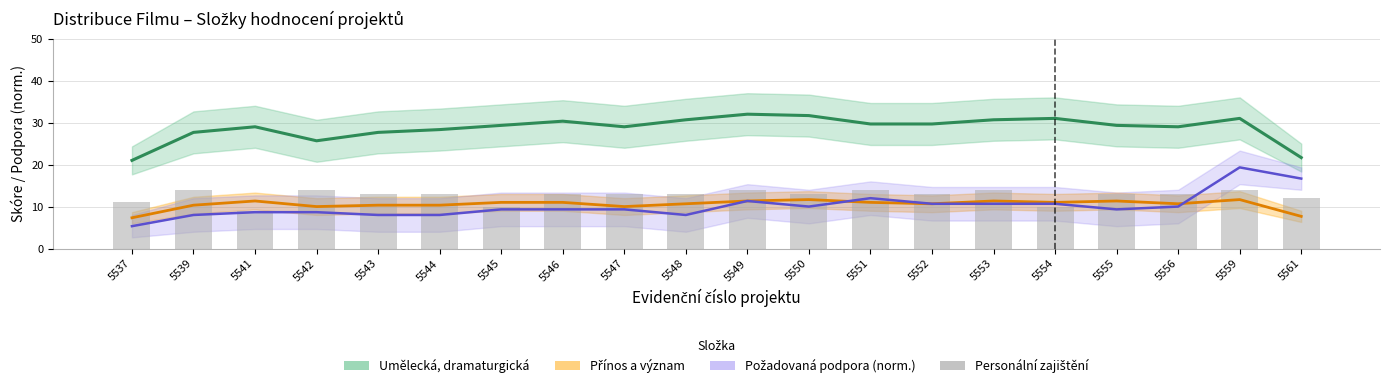

Approximately how many times larger is the value at 5555 compared to 5544?

1.0